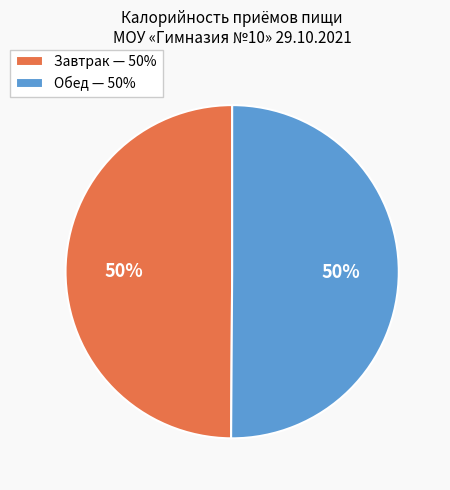

Is it true that Обед is 38% of the pie?

False